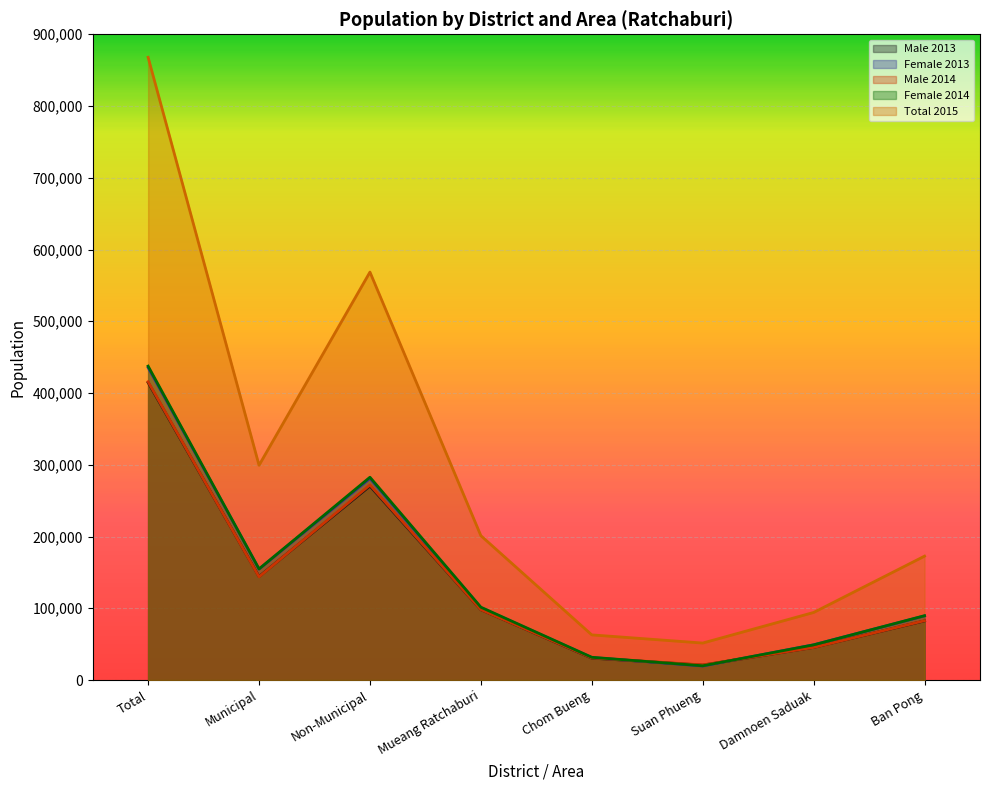

The value of Female 2013 at Total is 435594. True or false?

True